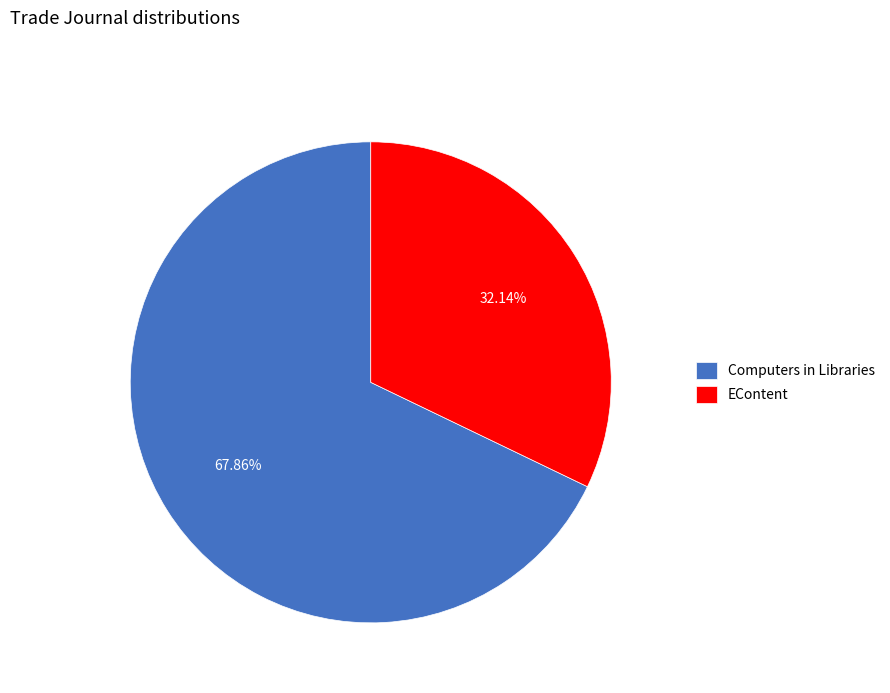

To the nearest percent, what is the difference between the largest and smallest slice percentages?

36%